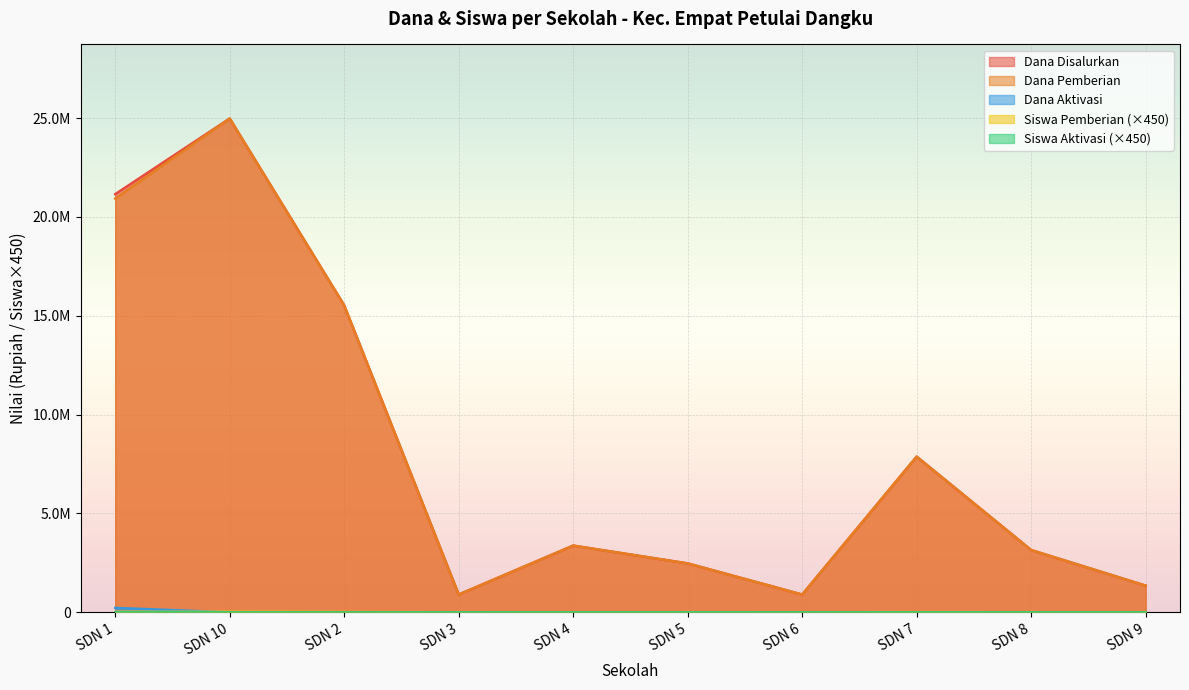

True or false: Siswa Pemberian has more than 0 interior local peaks.

True